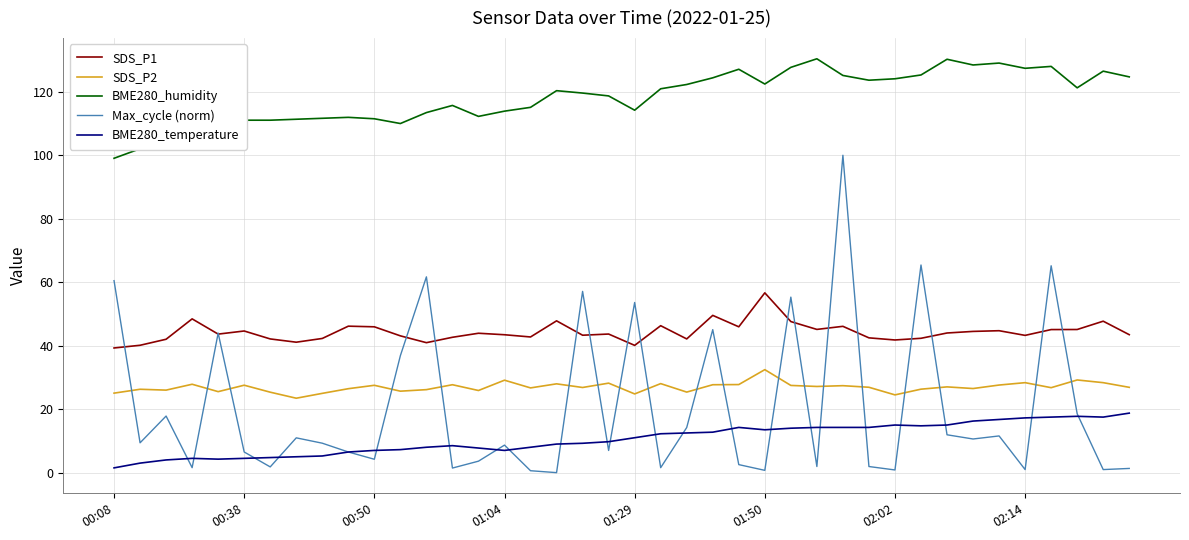

True or false: BME280_temperature and BME280_humidity cross at least once.

False